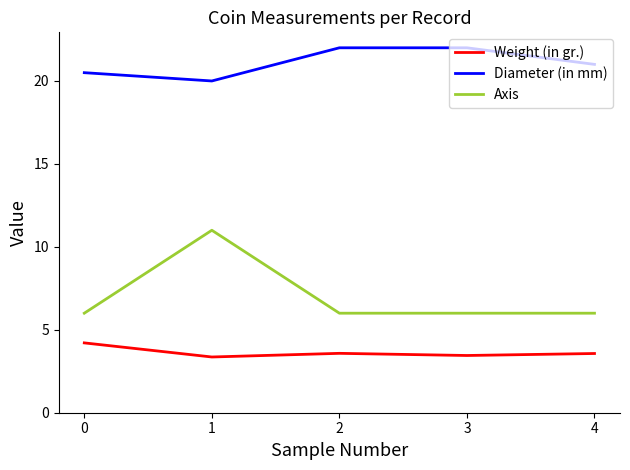

The value of Weight (in gr.) at 4 is 3.6. True or false?

True